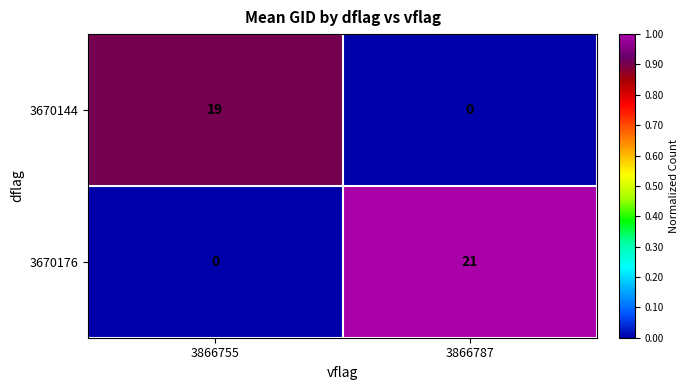

List the series in order of their peak value, lowest first.

3670144, 3670176